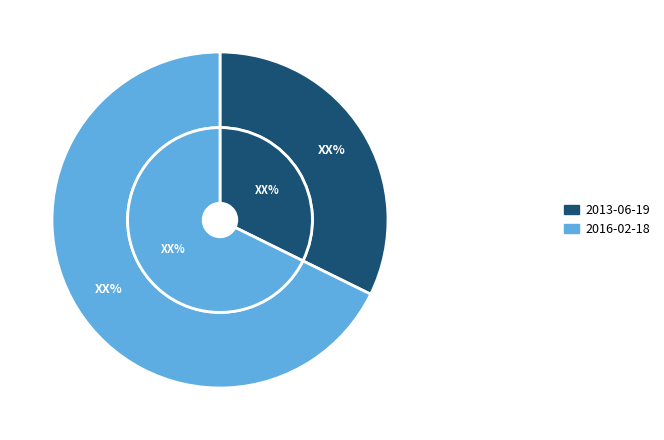

How many slices are in this pie chart?

2